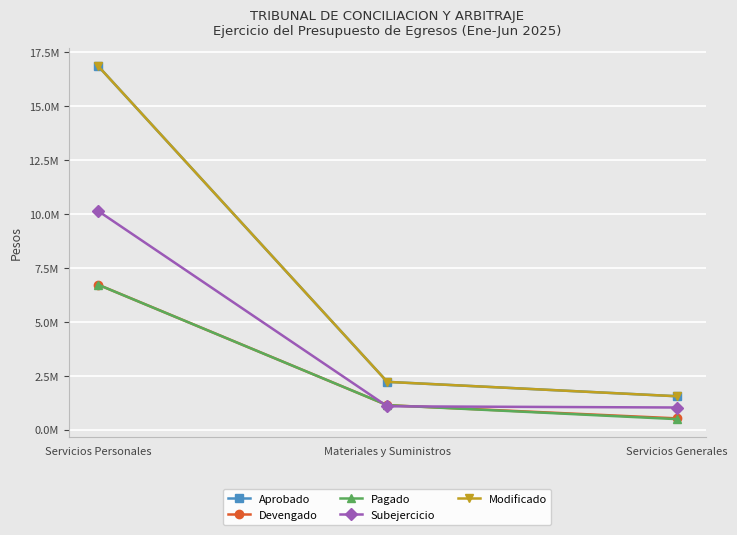

Which has a higher value, Materiales y Suministros or Servicios Generales?

Materiales y Suministros